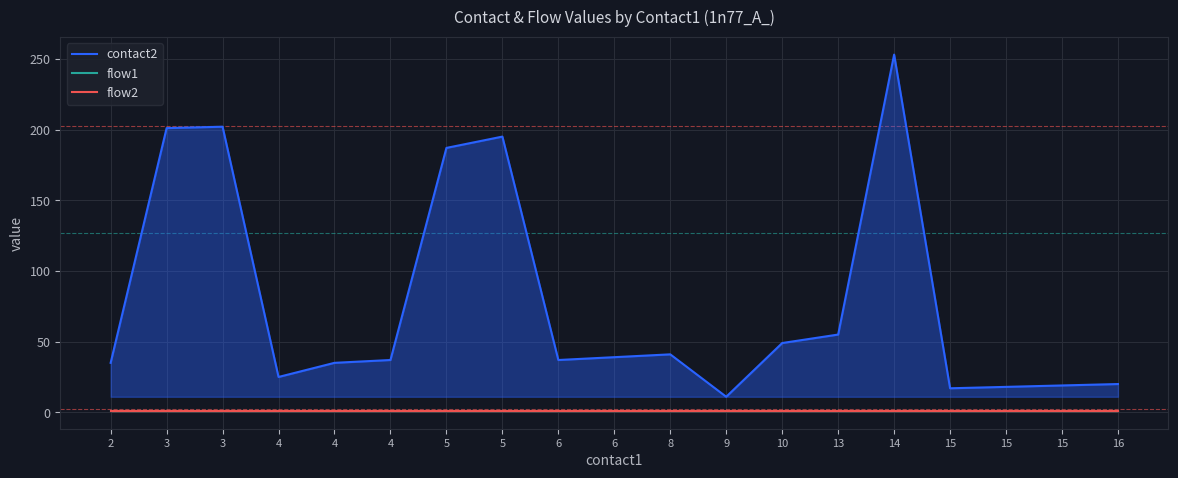

What is the spread (max minus min) of values at 2?

34